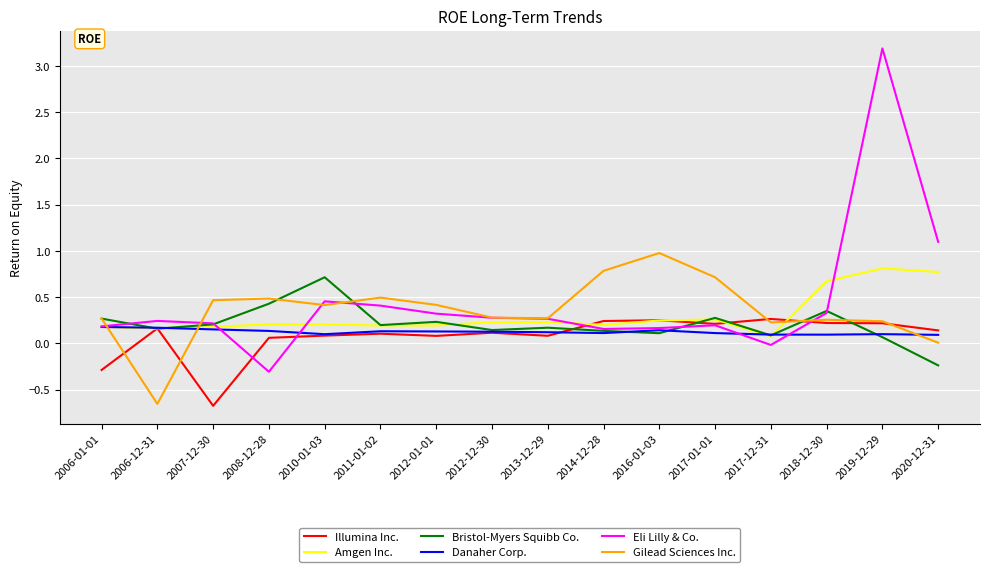

What is the highest value of the Gilead Sciences Inc. series?

1.0